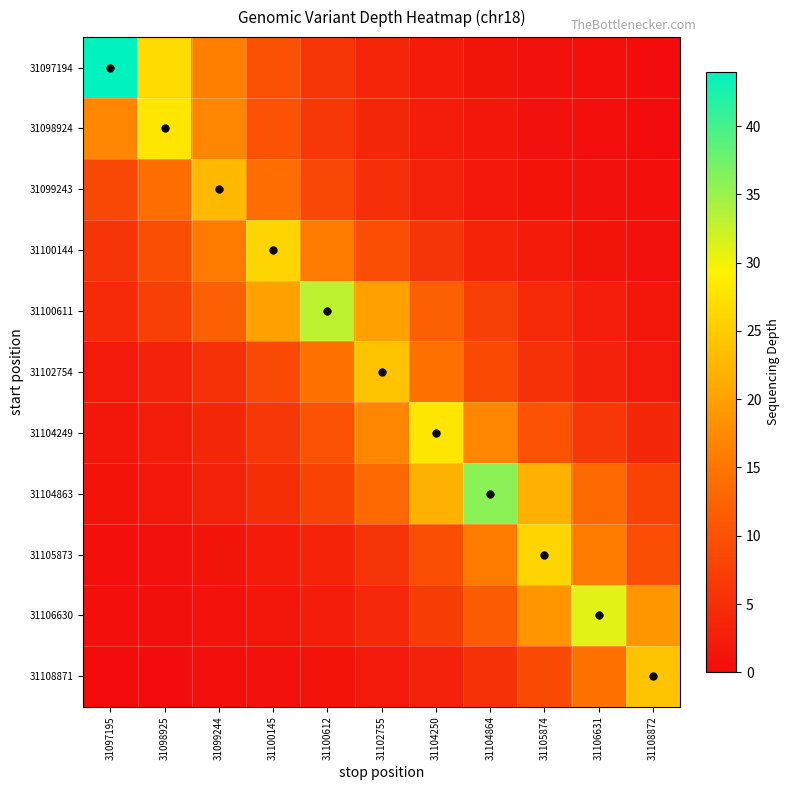

At which category is the sum across all series the highest?

31104864